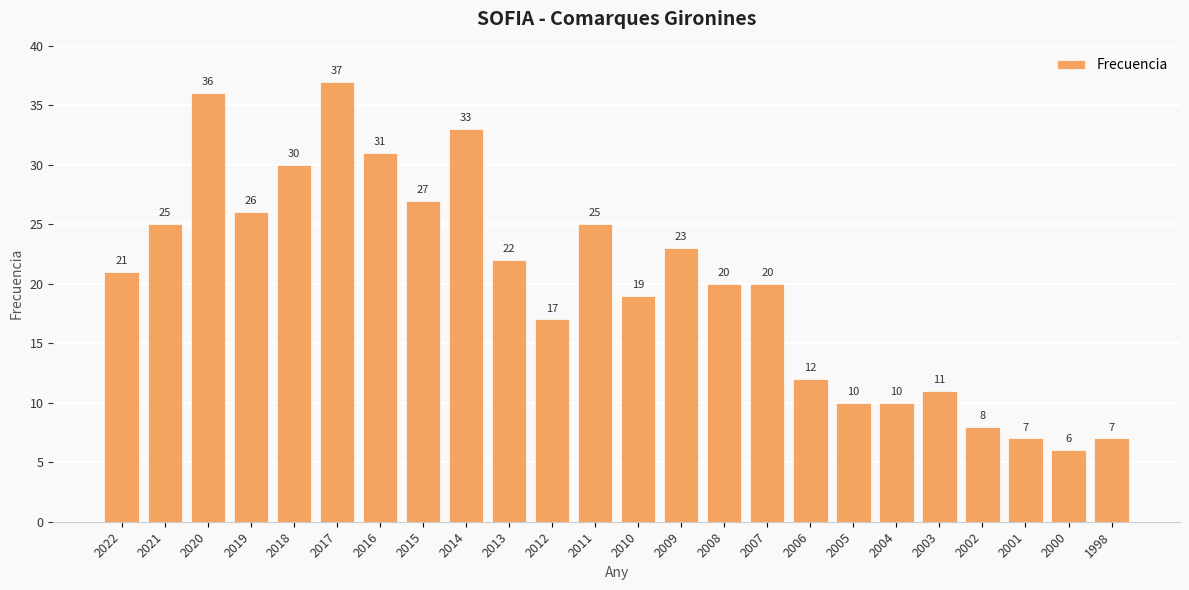

What is the value of the 15th bar from the left?

20